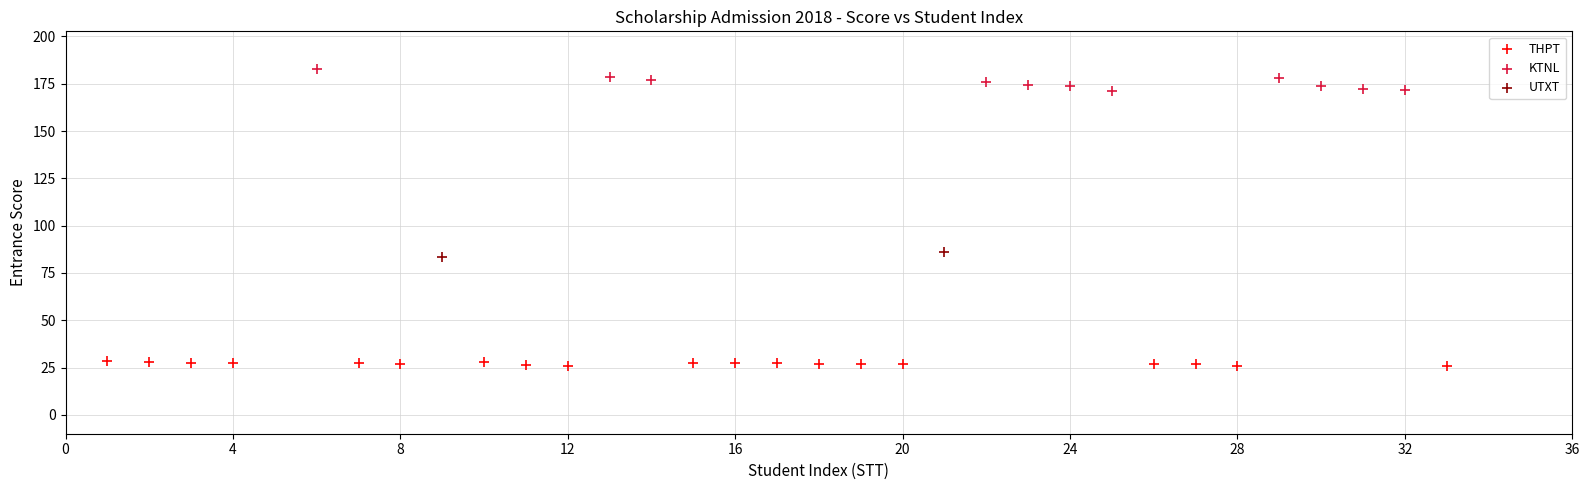

Which series contains the lowest Y value?

THPT